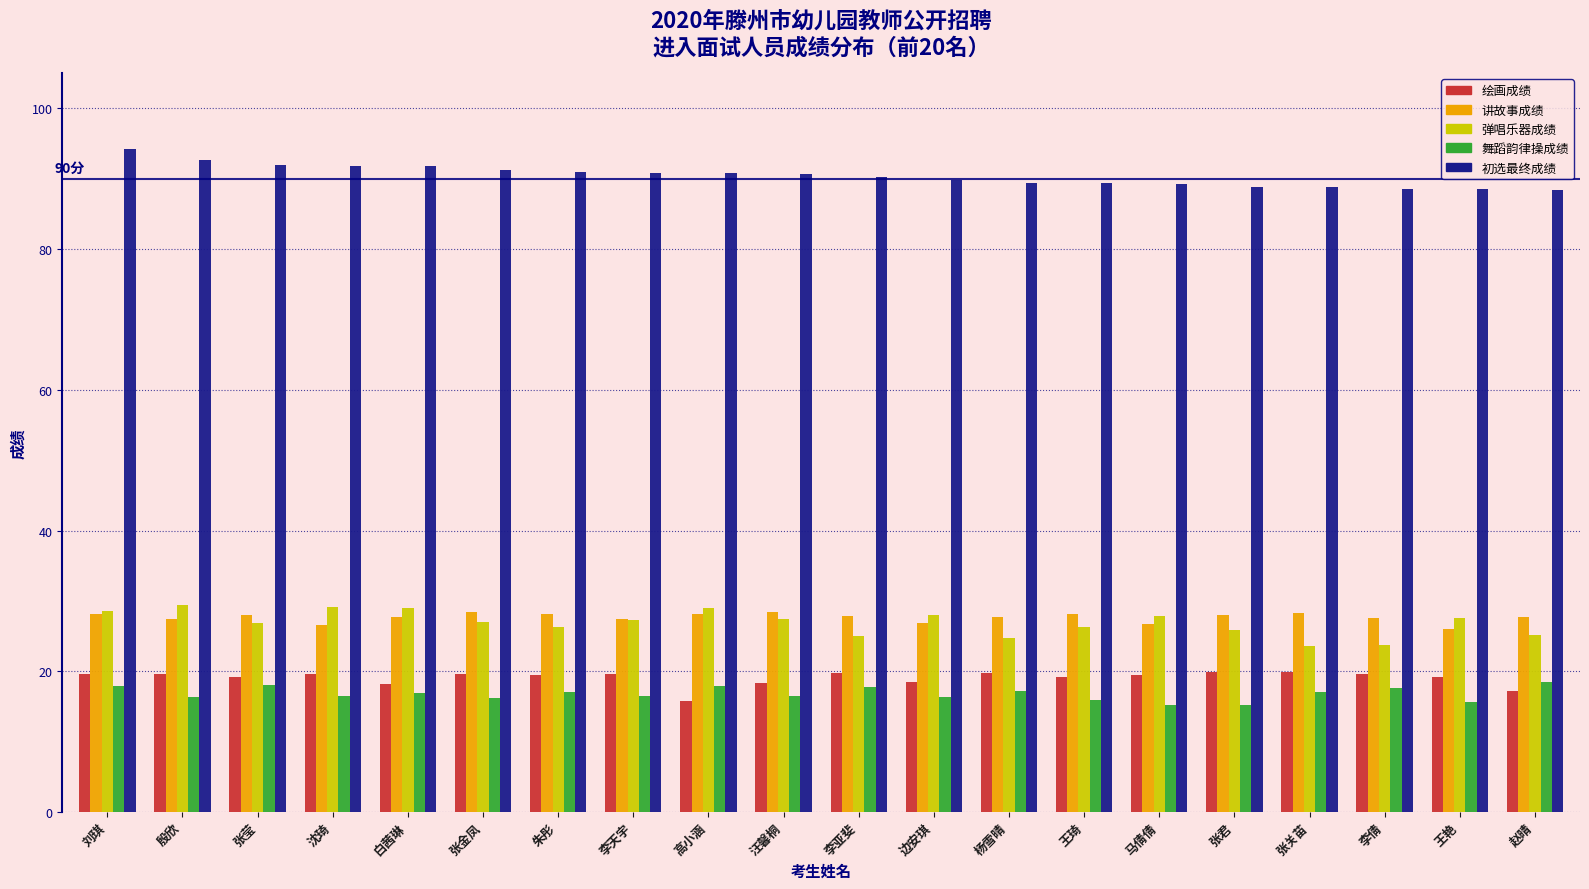

What is the sum of the 绘画成绩 values at 白茜琳 and 张关苗?

38.0